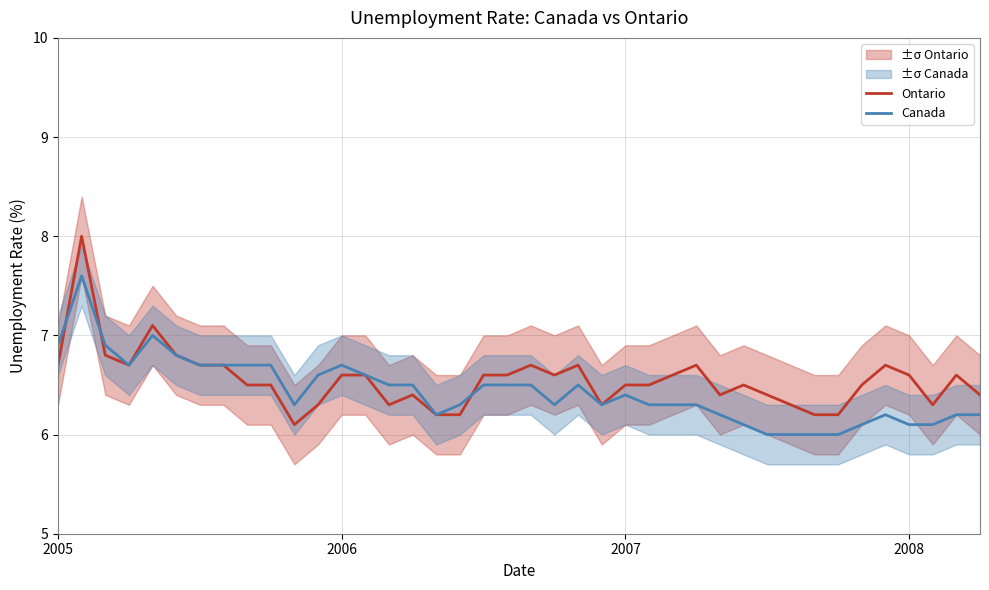

How many lines are shown in the chart?

2